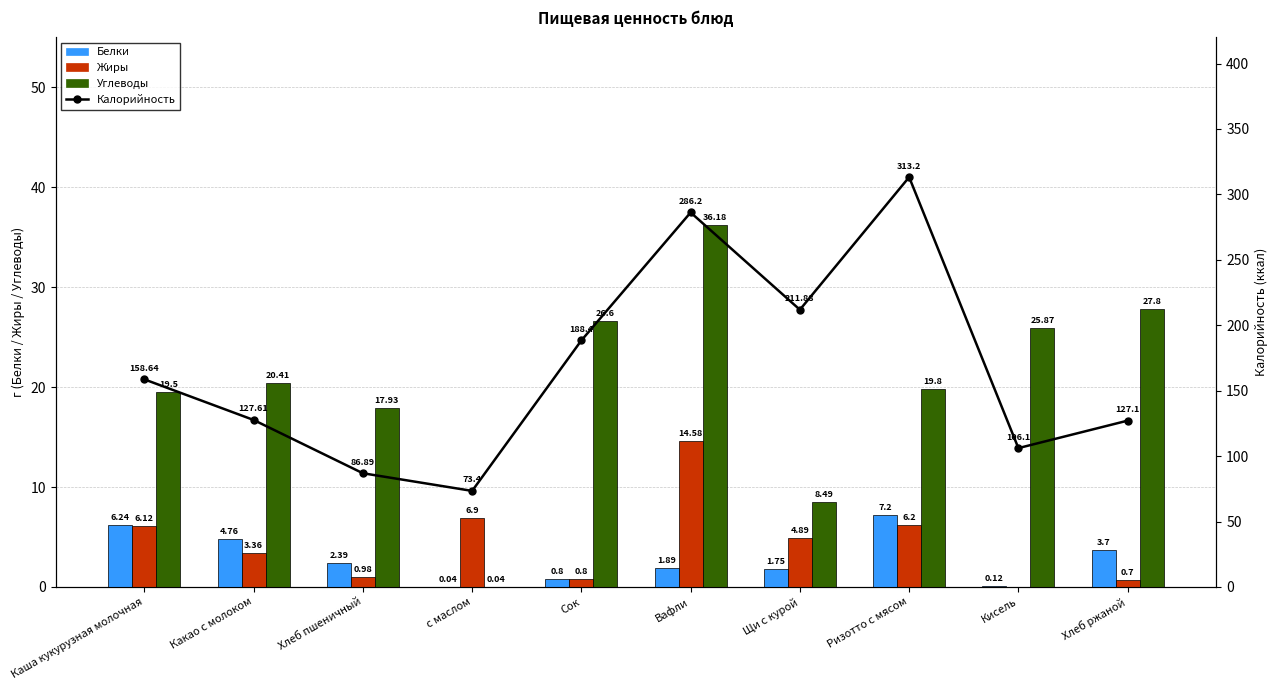

How many values in the Белки series exceed 2?

5